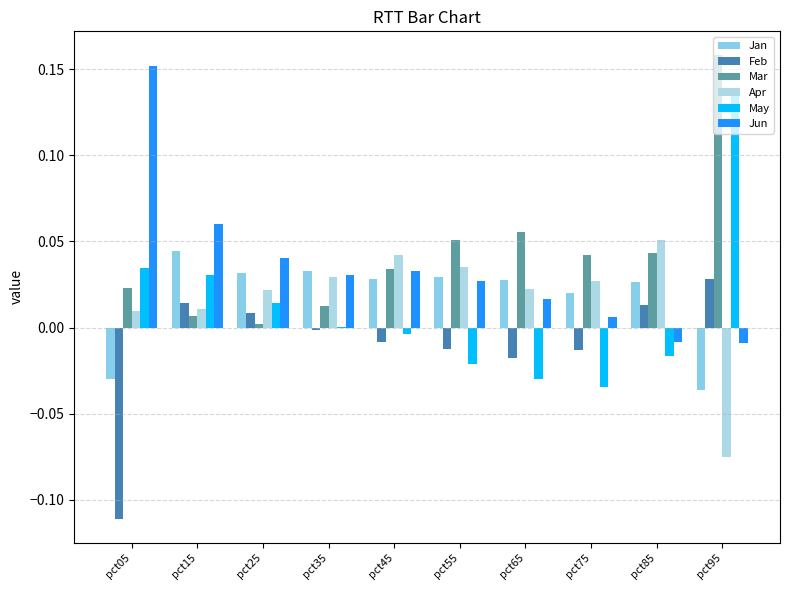

Reading left to right, list all the values displayed in this chart.

Jan: pct05=-0.0	pct15=0.0	pct25=0.0	pct35=0.0	pct45=0.0	pct55=0.0	pct65=0.0	pct75=0.0	pct85=0.0	pct95=-0.0
Feb: pct05=-0.1	pct15=0.0	pct25=0.0	pct35=-0.0	pct45=-0.0	pct55=-0.0	pct65=-0.0	pct75=-0.0	pct85=0.0	pct95=0.0
Mar: pct05=0.0	pct15=0.0	pct25=0.0	pct35=0.0	pct45=0.0	pct55=0.1	pct65=0.1	pct75=0.0	pct85=0.0	pct95=0.2
Apr: pct05=0.0	pct15=0.0	pct25=0.0	pct35=0.0	pct45=0.0	pct55=0.0	pct65=0.0	pct75=0.0	pct85=0.1	pct95=-0.1
May: pct05=0.0	pct15=0.0	pct25=0.0	pct35=0.0	pct45=-0.0	pct55=-0.0	pct65=-0.0	pct75=-0.0	pct85=-0.0	pct95=0.1
Jun: pct05=0.2	pct15=0.1	pct25=0.0	pct35=0.0	pct45=0.0	pct55=0.0	pct65=0.0	pct75=0.0	pct85=-0.0	pct95=-0.0